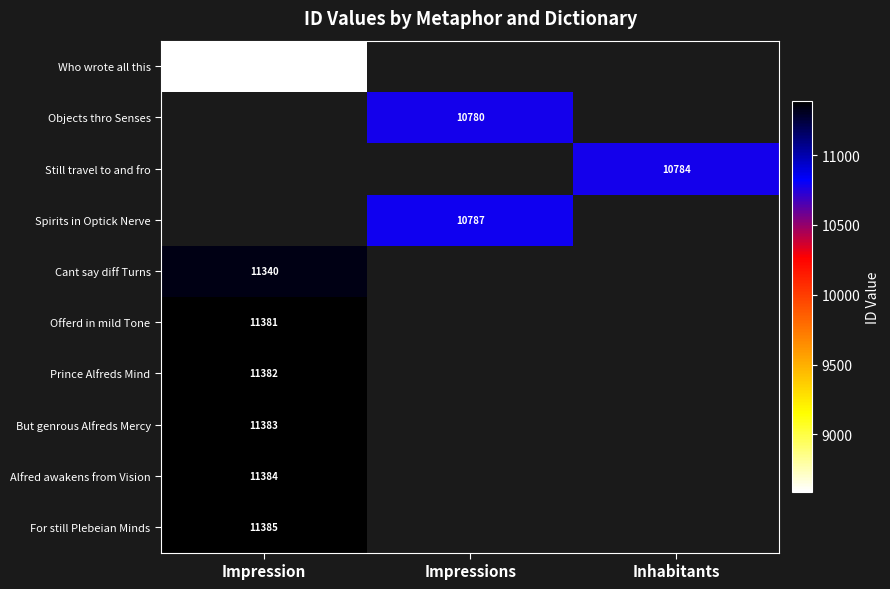

Is it true that Alfred awakens from Vision equals 11384 at Impression?

True